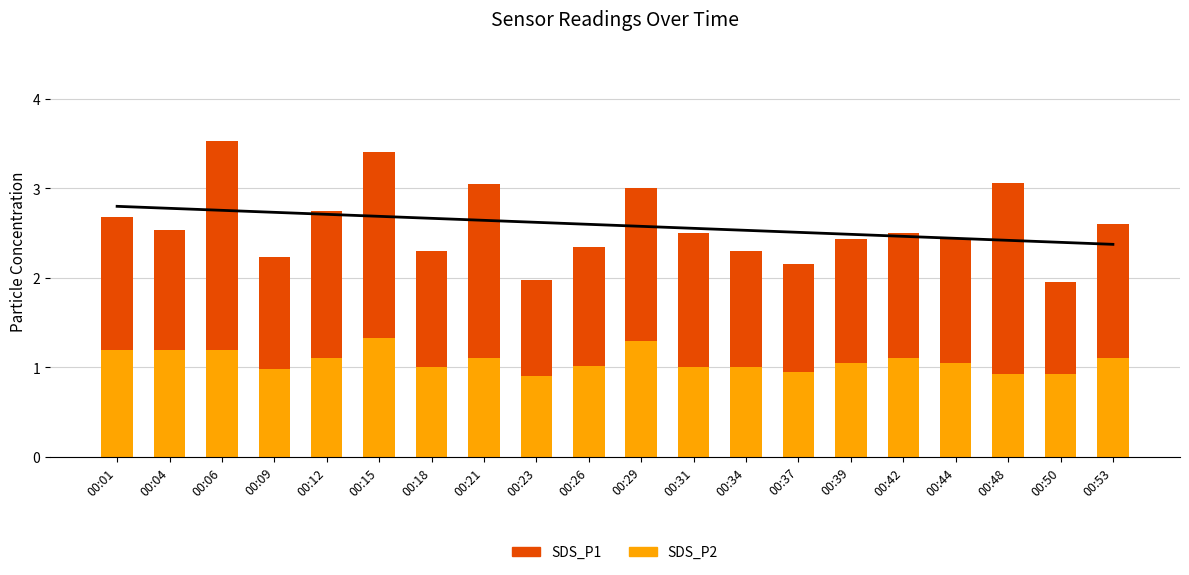

At 00:01, list the series in order from largest to smallest.

Trend, SDS_P1, SDS_P2